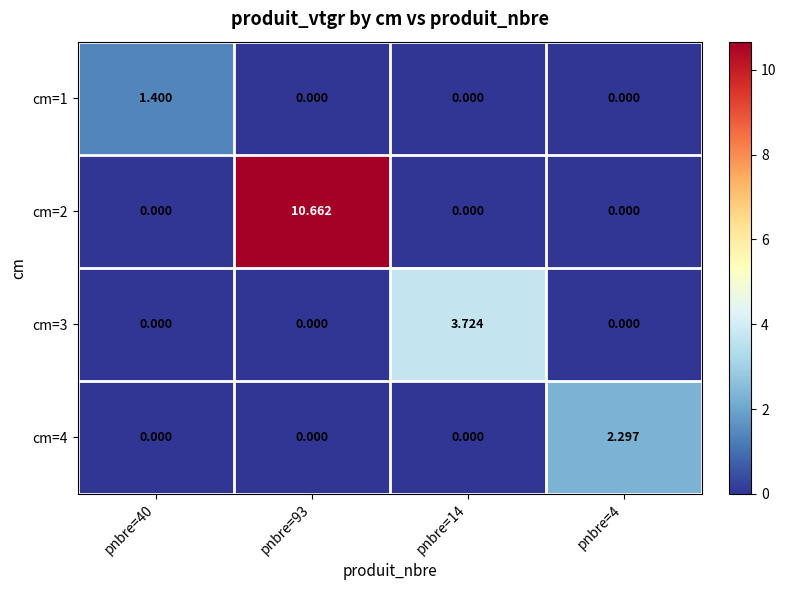

Is the value of cm=3 at pnbre=4 greater than the value of cm=2 at pnbre=93?

No